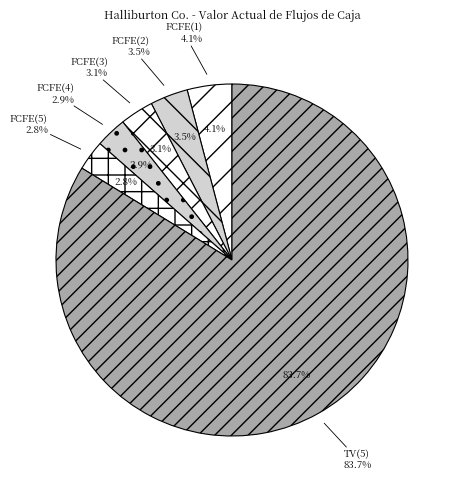

Combined, do FCFE(3) and FCFE(5) account for over 50%?

No